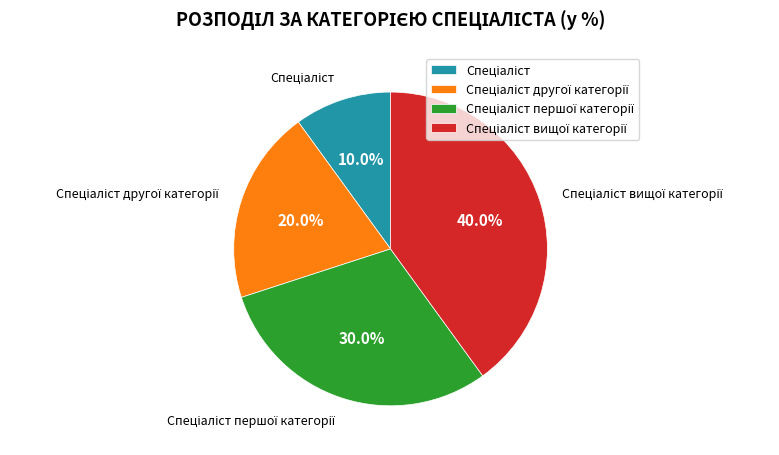

Is there any slice that represents more than half of the pie?

No